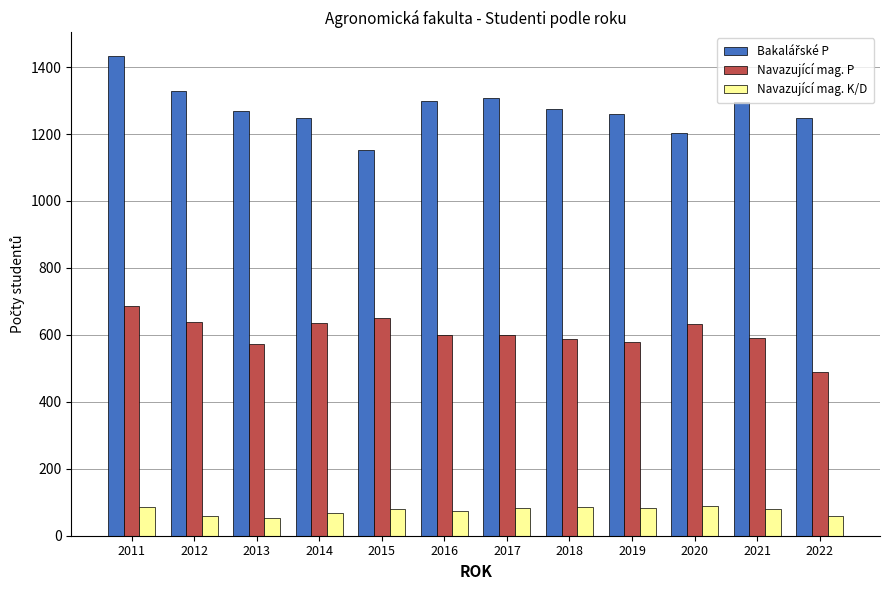

Read the Navazující mag. K/D value at 2020.

90